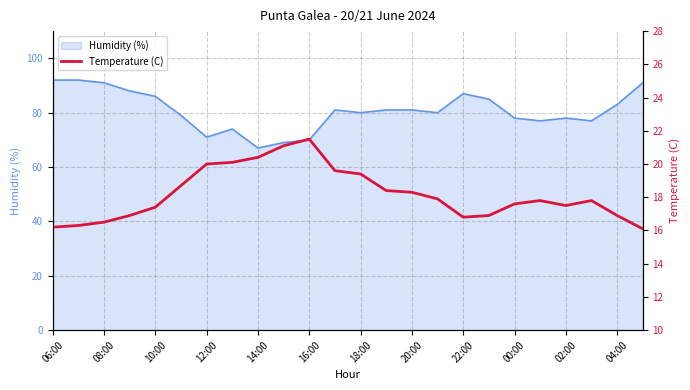

The Humidity (%) series shows 78 at 02:00. True or false?

True